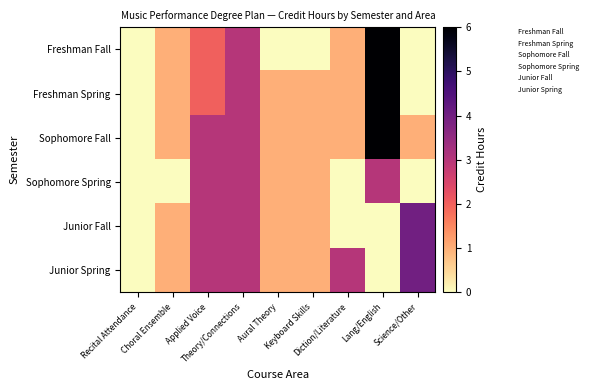

How many categories are shown in the chart?

9